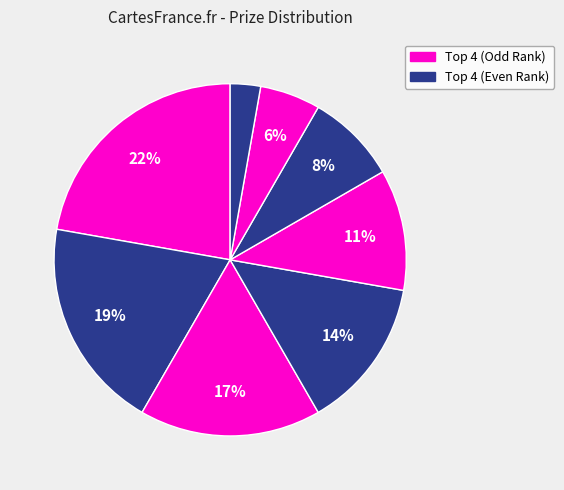

How many segments does this pie chart have?

8